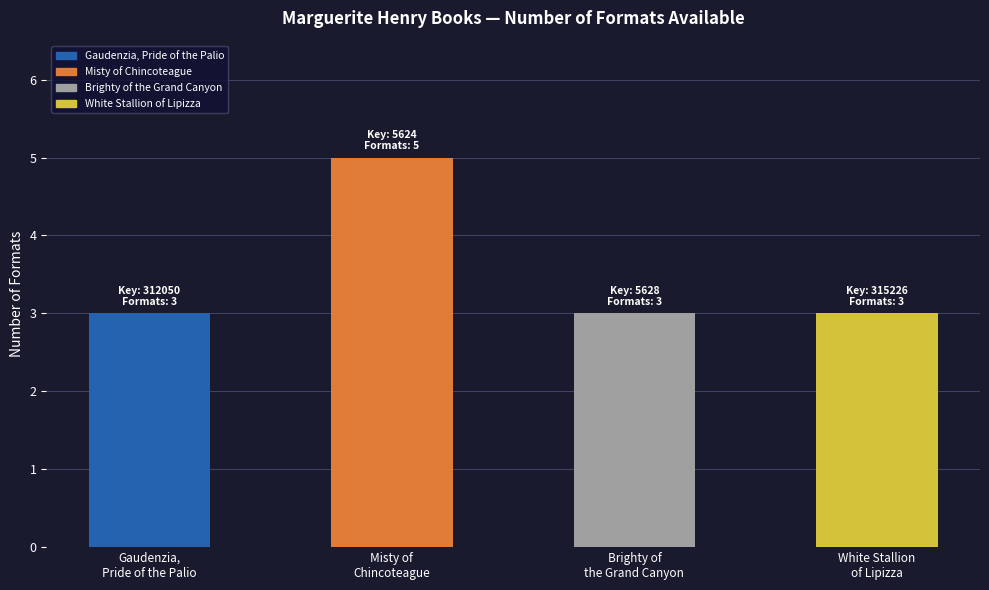

What is the greatest value displayed?

5